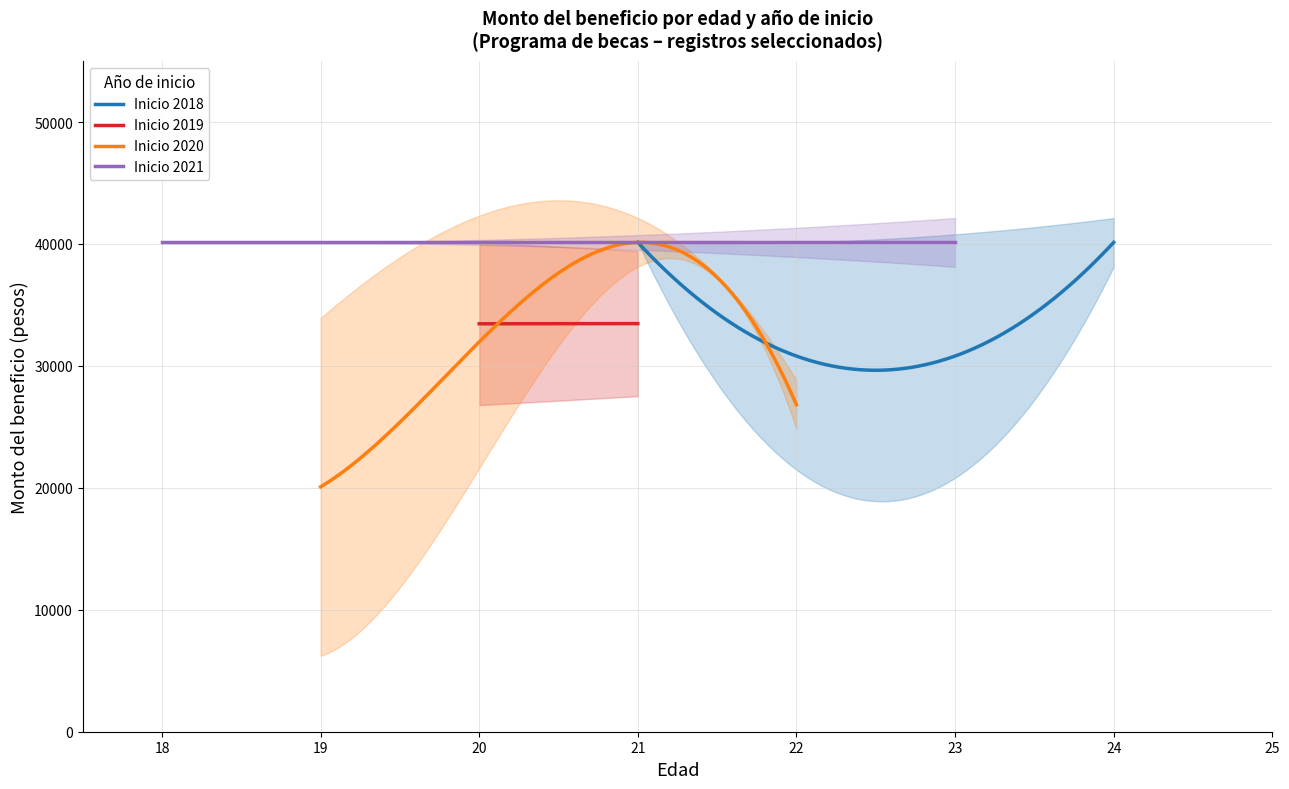

Is it true that 2020 (Ciudad de Mexico) equals 25721.8 at 22?

False